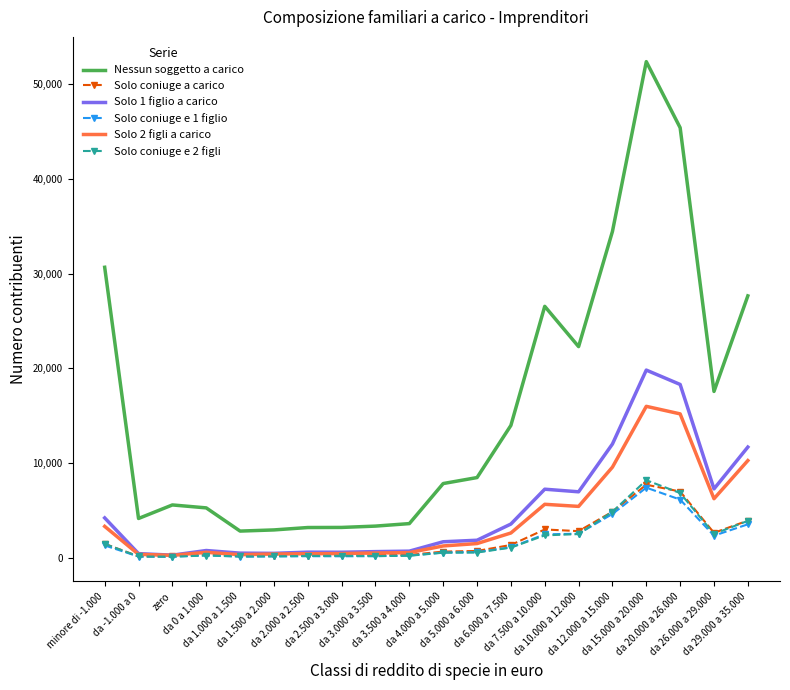

How many categories are shown in the chart?

20